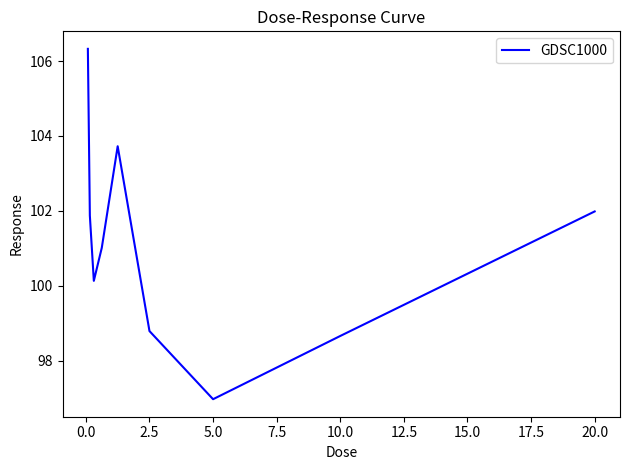

What is the smallest value displayed?

97.0